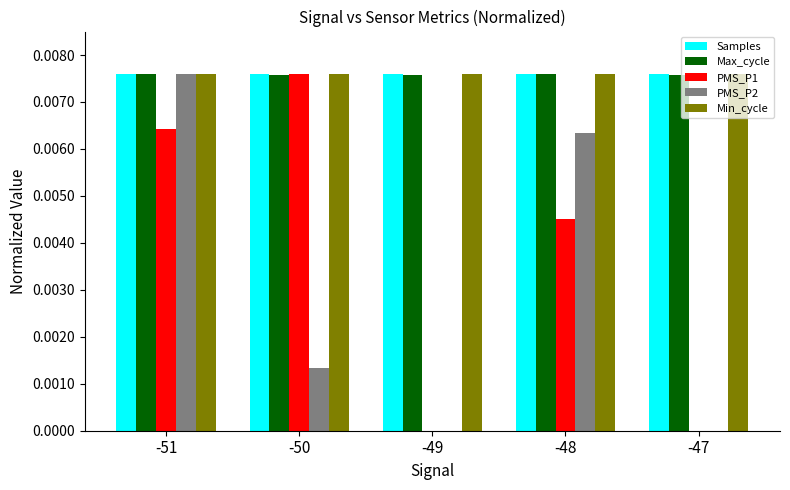

Between -50 and -48, which series saw the biggest shift?

PMS_P2